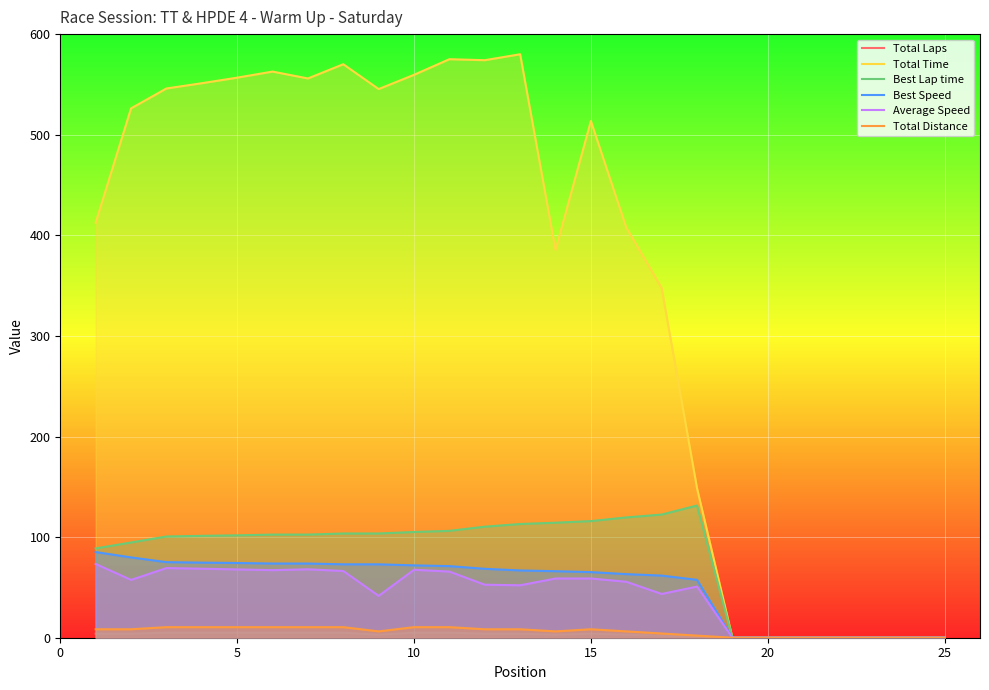

What is the difference between the highest and lowest values at 15?

509.6